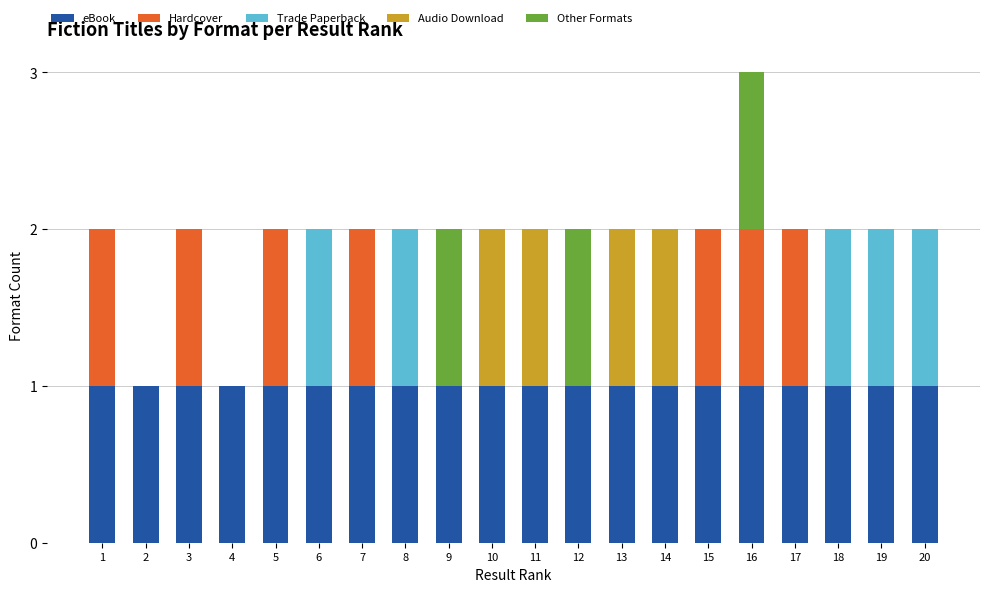

Does the chart contain stacked bars?

Yes